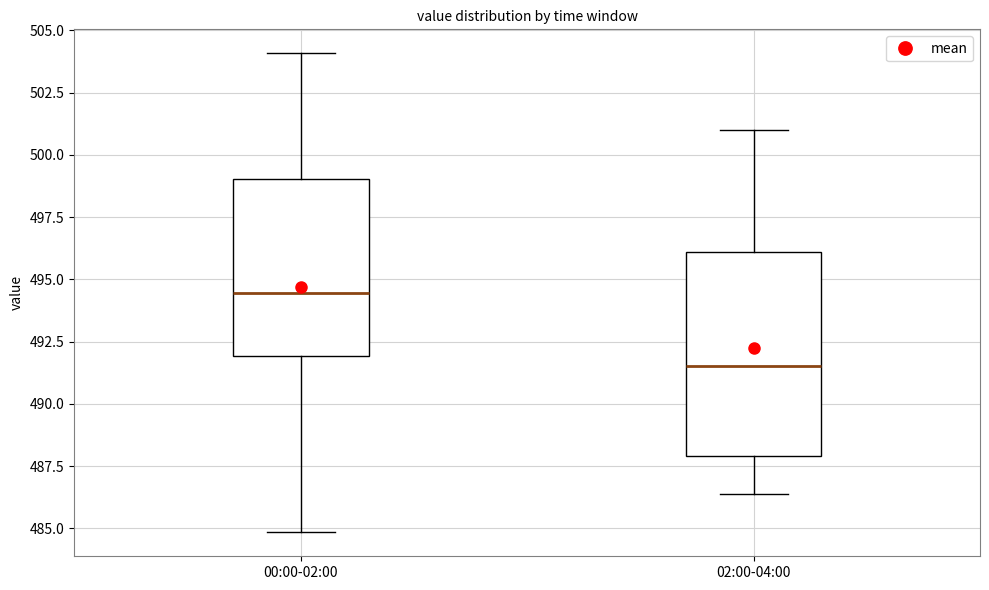

Which box is the tallest, from its lower edge to its upper edge?

02:00-04:00